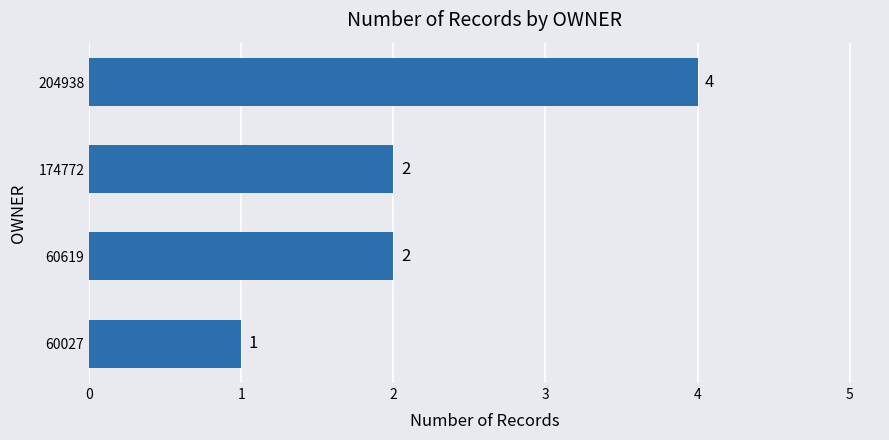

Are the bars grouped side by side (vs. stacked)?

No